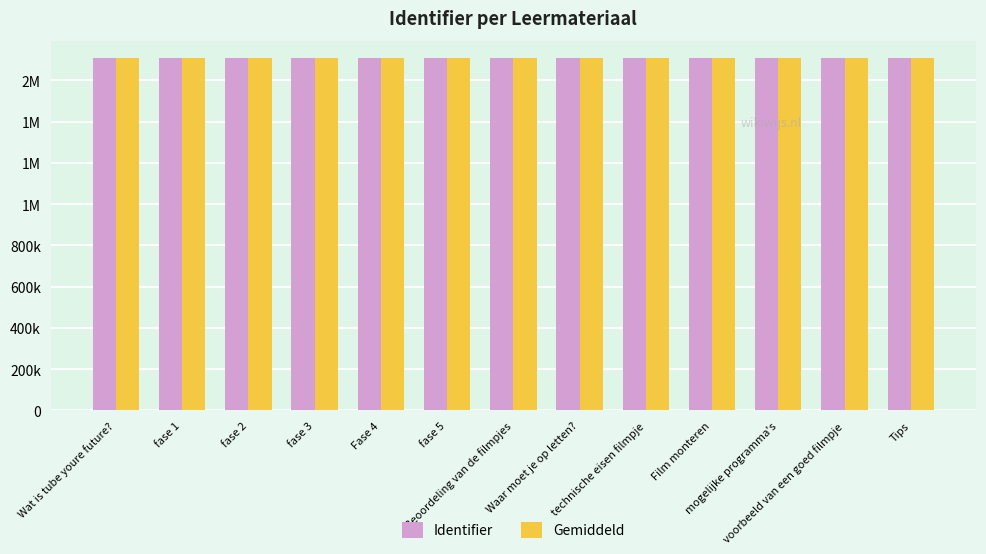

The value of Identifier at Wat is tube youre future? is 1705854. True or false?

True